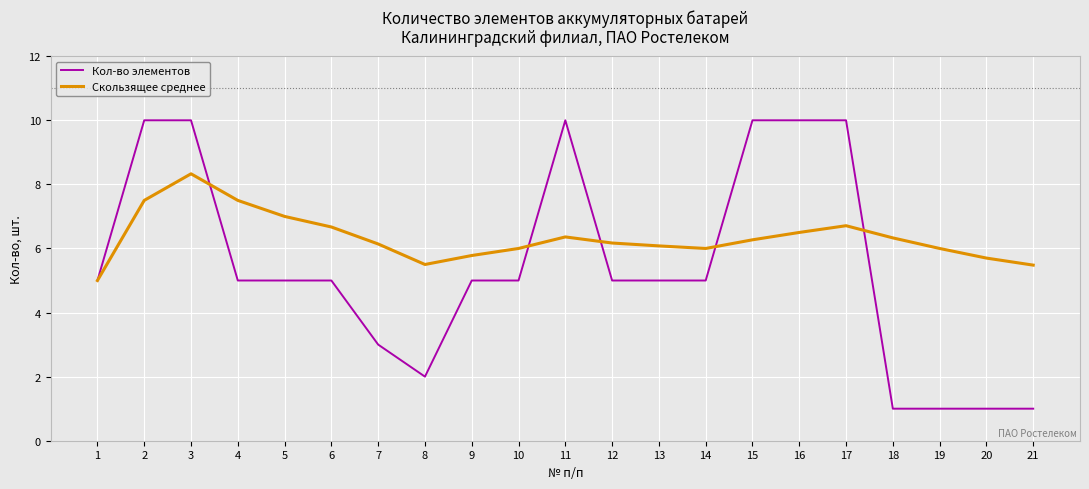

Between 5 and 19, which series saw the biggest shift?

Кол-во элементов